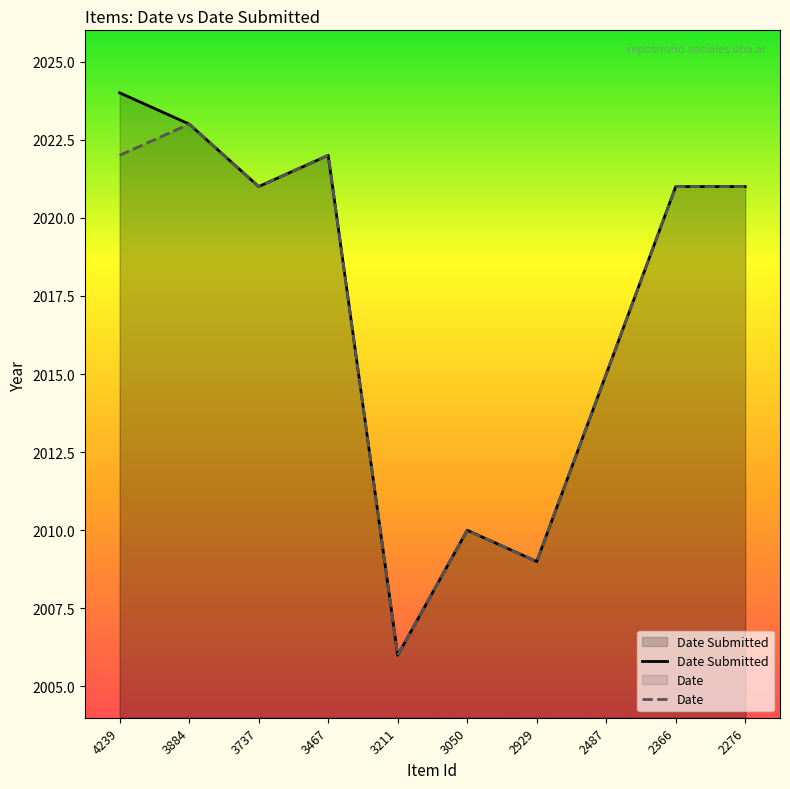

Which series has the largest total across all categories?

Date Submitted